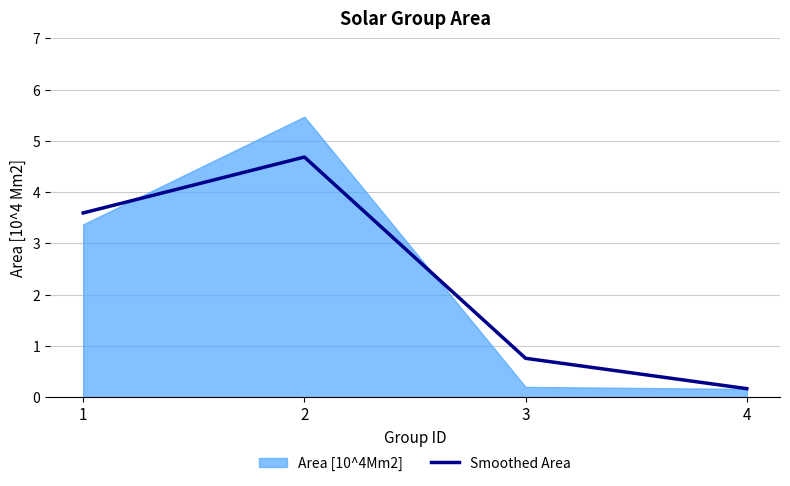

The value of Smoothed Area at 2 is 4.7. True or false?

True